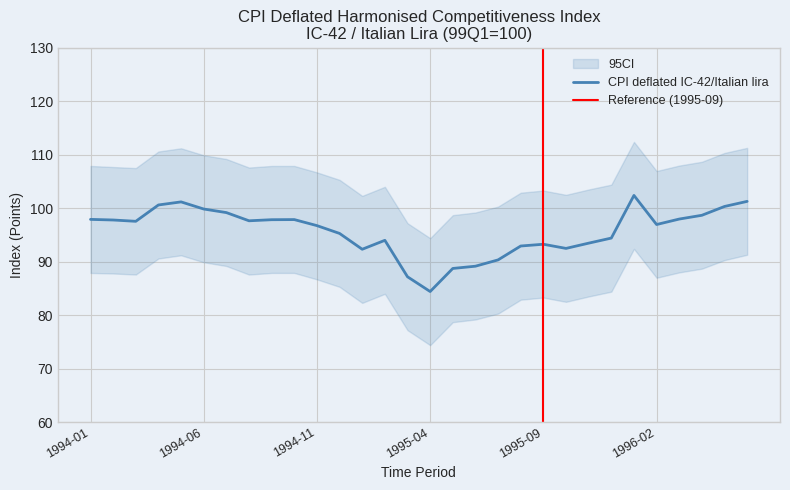

The chart shows a value of 84.4 at 1995-04. True or false?

True